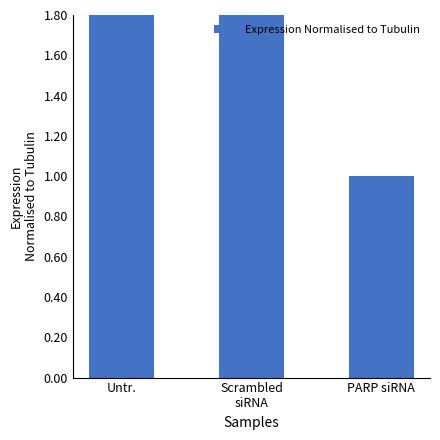

Rank the categories by value from lowest to highest.

PARP siRNA, Scrambled
siRNA, Untr.